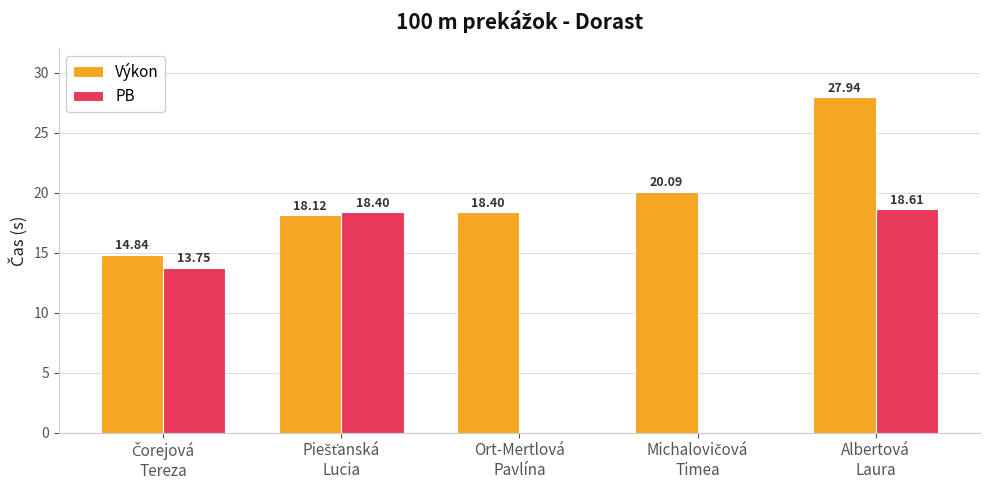

At how many categories does at least one series exceed 18?

4